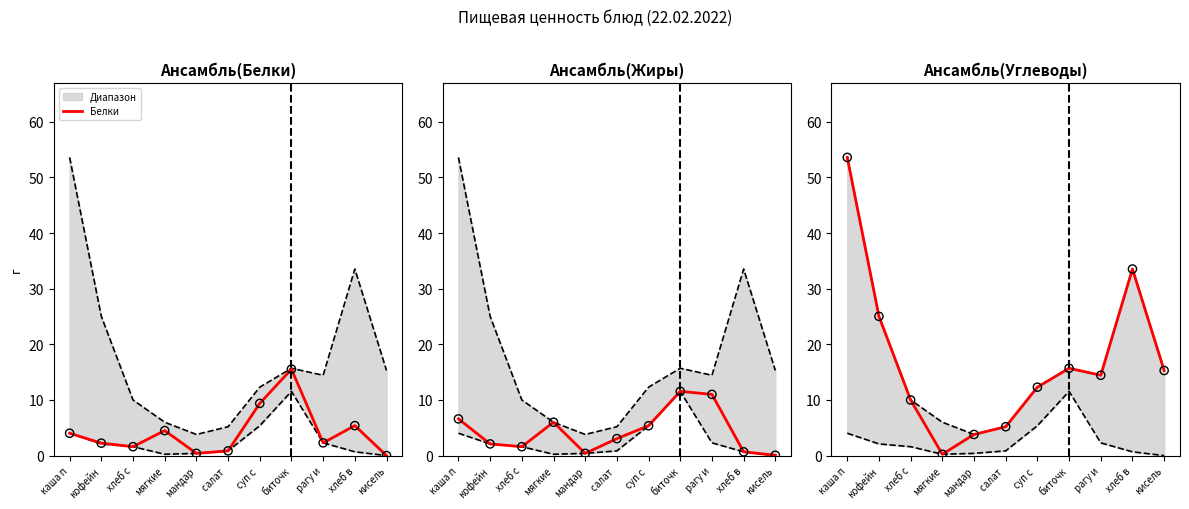

Which series reaches the maximum Y coordinate?

Углеводы